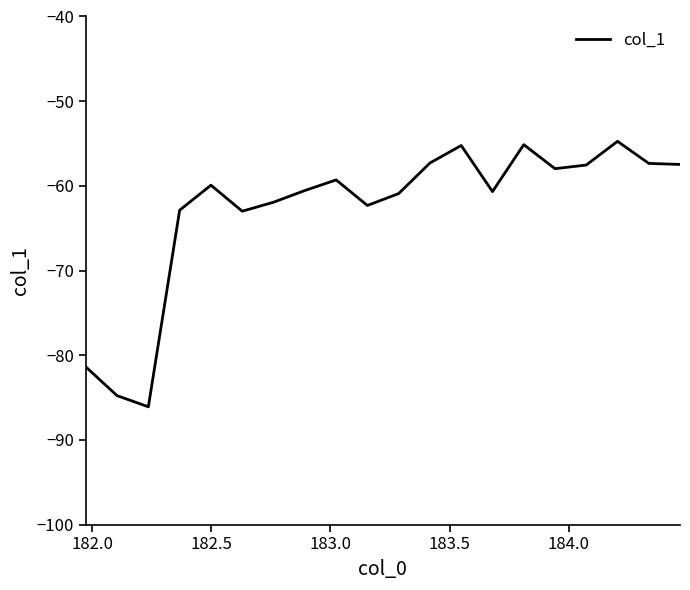

What is the maximum value shown in the chart?

-54.7